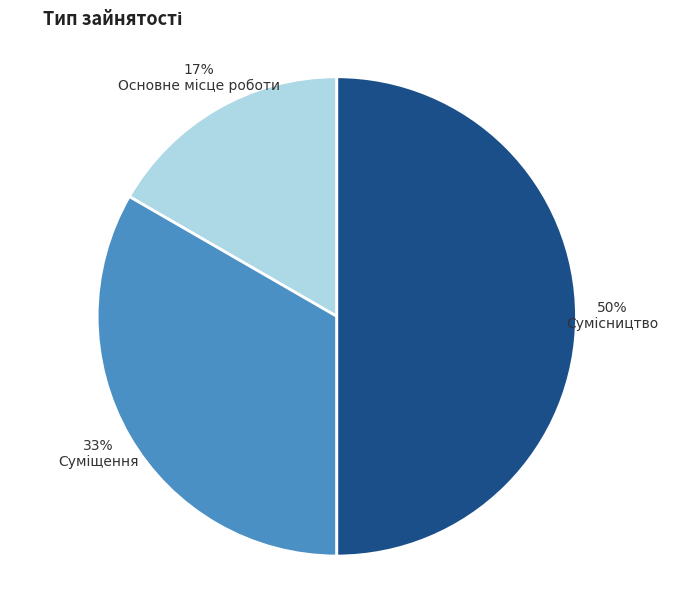

To the nearest percent, what is the average slice percentage?

33%